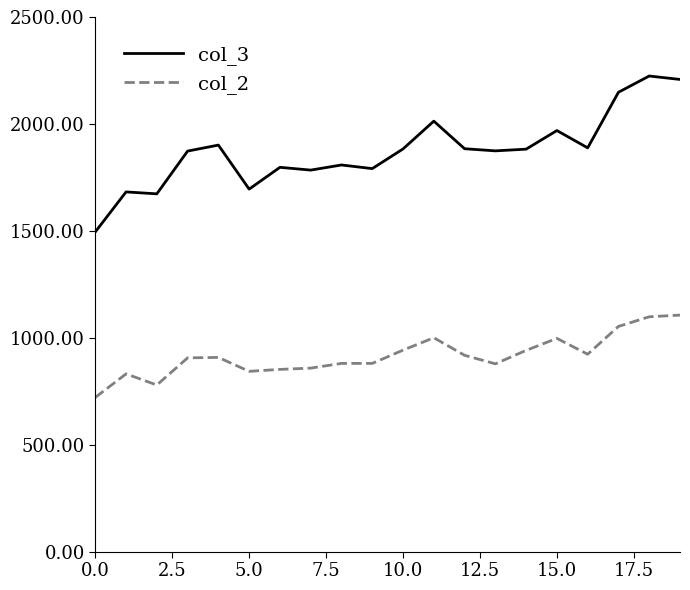

What is the difference between the maximum and minimum values in the col_2 series?

385